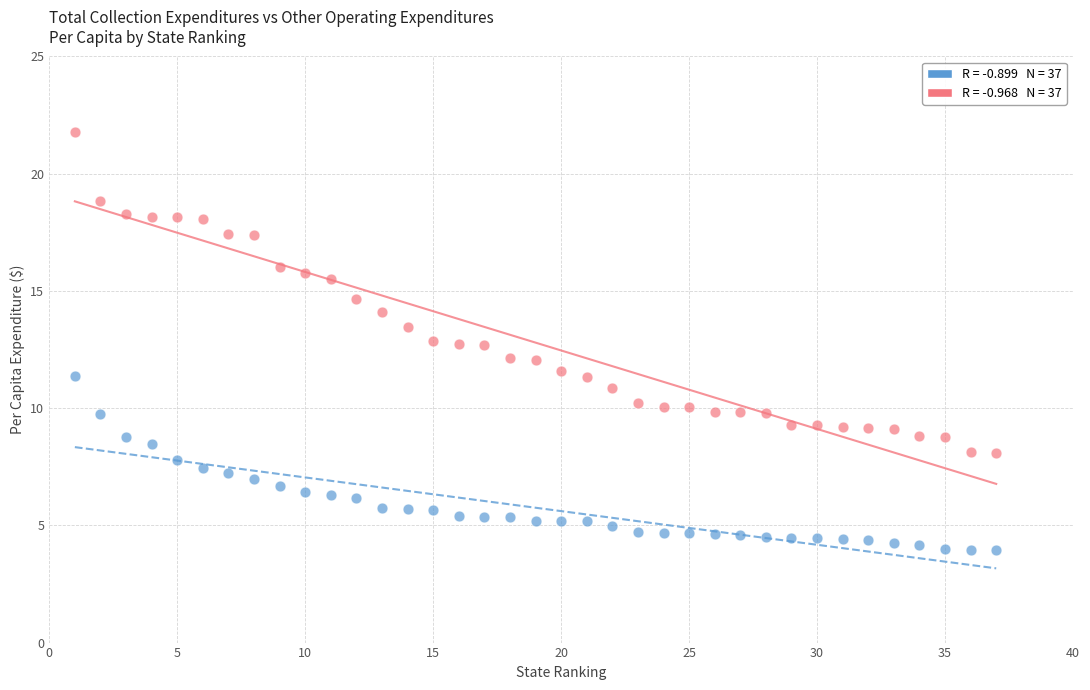

Across all data points, what is the range of Y values (max minus min)?

17.8